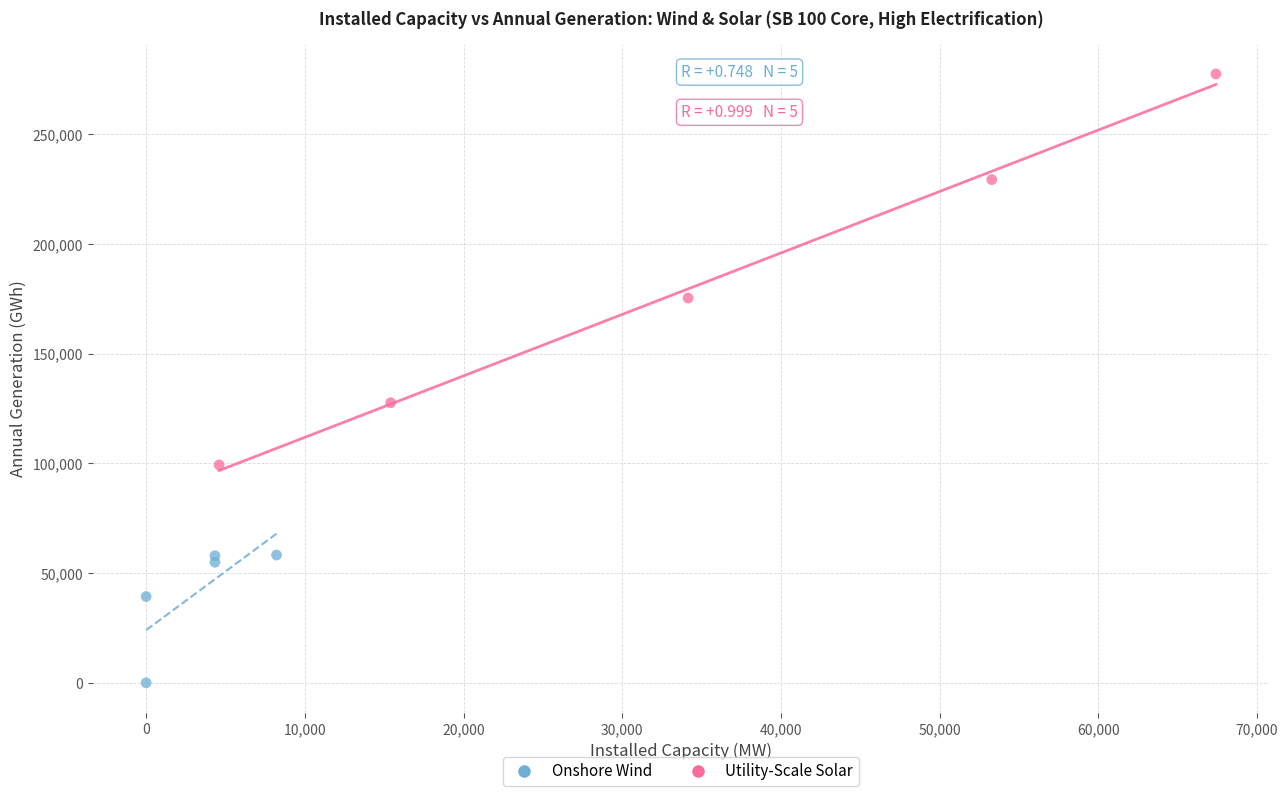

Which series has the widest spread of Y values?

Utility-Scale Solar